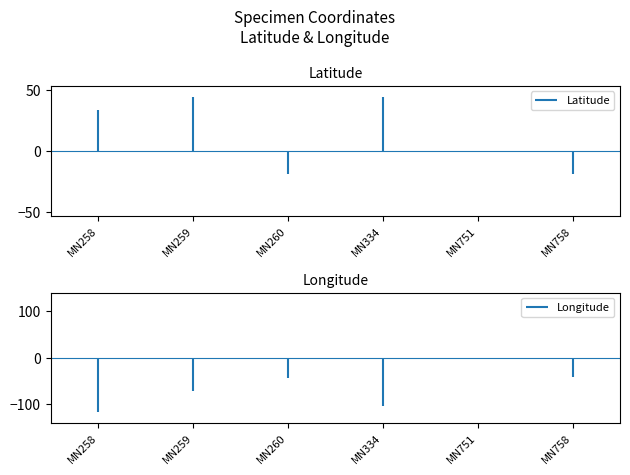

At which label does Longitude reach its minimum?

MN258